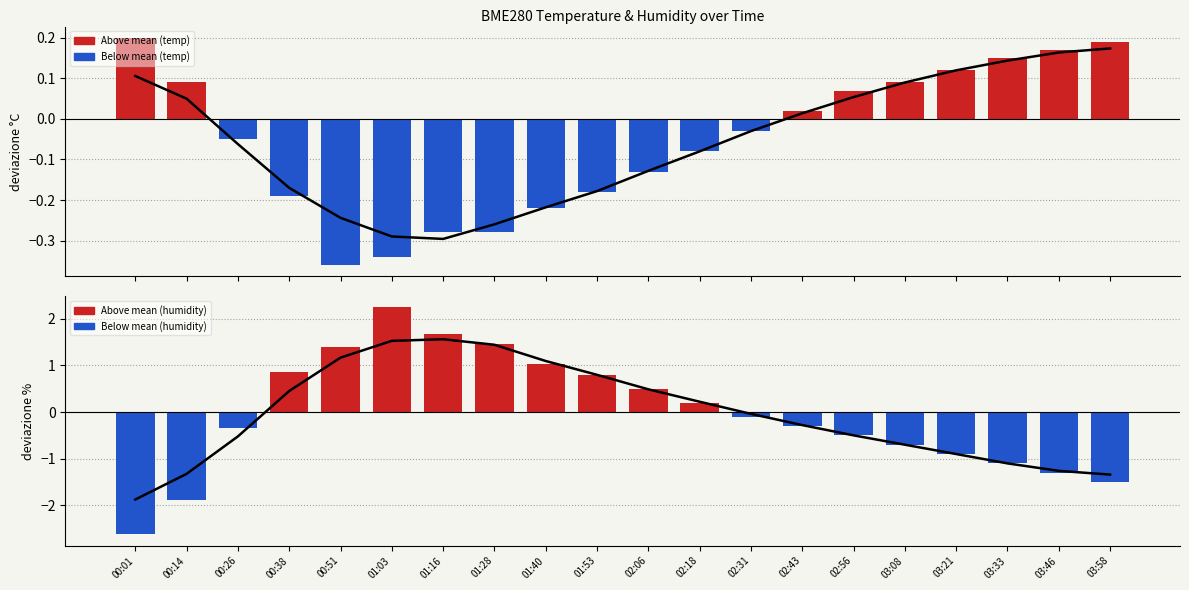

Reading right to left, list all the values displayed in this chart.

BME280_temperature deviation: 0.2	0.2	0.2	0.1	0.1	0.1	0.0	-0.0	-0.1	-0.1	-0.2	-0.2	-0.3	-0.3	-0.3	-0.4	-0.2	-0.1	0.1	0.2
BME280_humidity deviation: -1.5	-1.3	-1.1	-0.9	-0.7	-0.5	-0.3	-0.1	0.2	0.5	0.8	1.0	1.5	1.7	2.2	1.4	0.9	-0.4	-1.9	-2.6